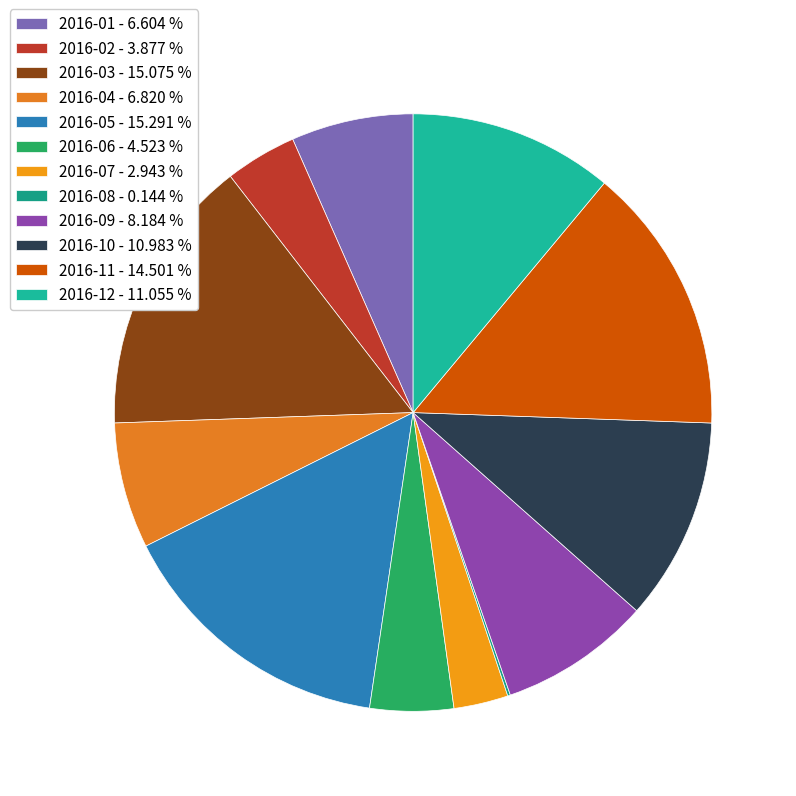

Does any single category account for the majority?

No